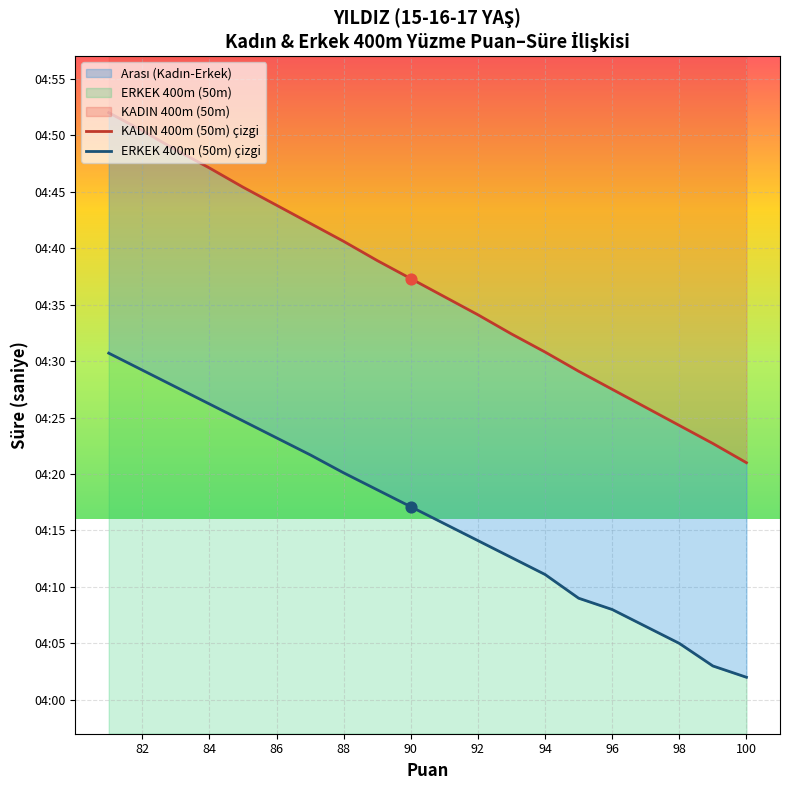

Which series has the largest Y range (max minus min)?

KADIN 400 (50m)